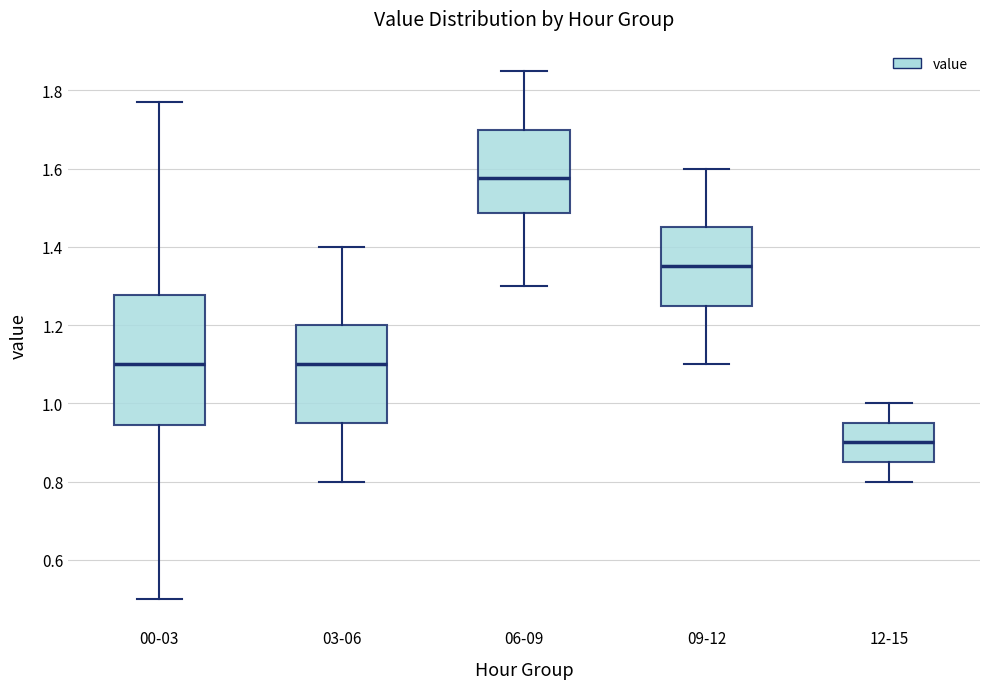

Reading left to right, read every box against the y-axis: the position of its median line, the range the box covers, and the ends of its whiskers. The values are not printed on the chart, so give them approximately, as read against the axis.

00-03: median 1.10, box 0.94 to 1.28, whiskers 0.50 to 1.78
03-06: median 1.10, box 0.96 to 1.20, whiskers 0.80 to 1.40
06-09: median 1.58, box 1.48 to 1.70, whiskers 1.30 to 1.86
09-12: median 1.36, box 1.26 to 1.46, whiskers 1.10 to 1.60
12-15: median 0.90, box 0.86 to 0.96, whiskers 0.80 to 1.00